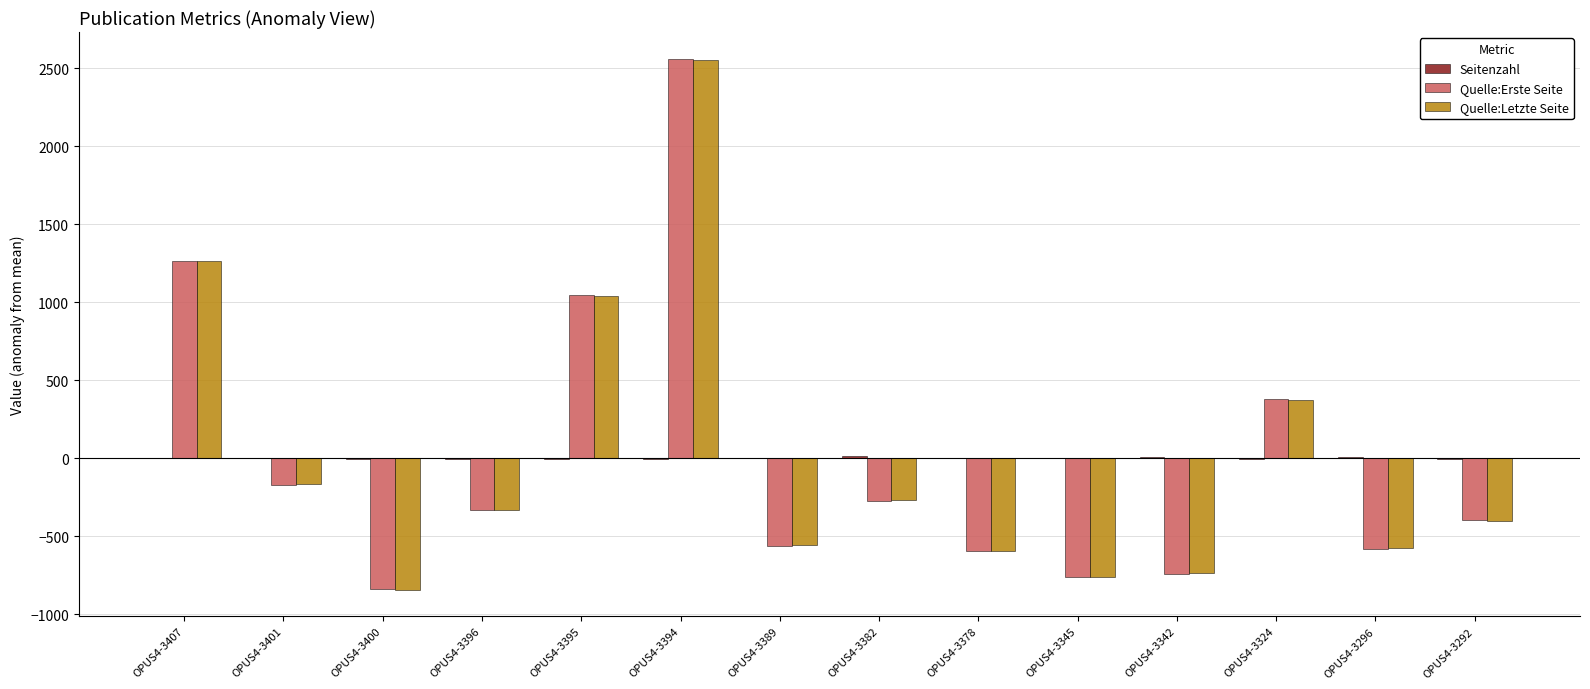

At which category is the sum across all series the highest?

OPUS4-3394